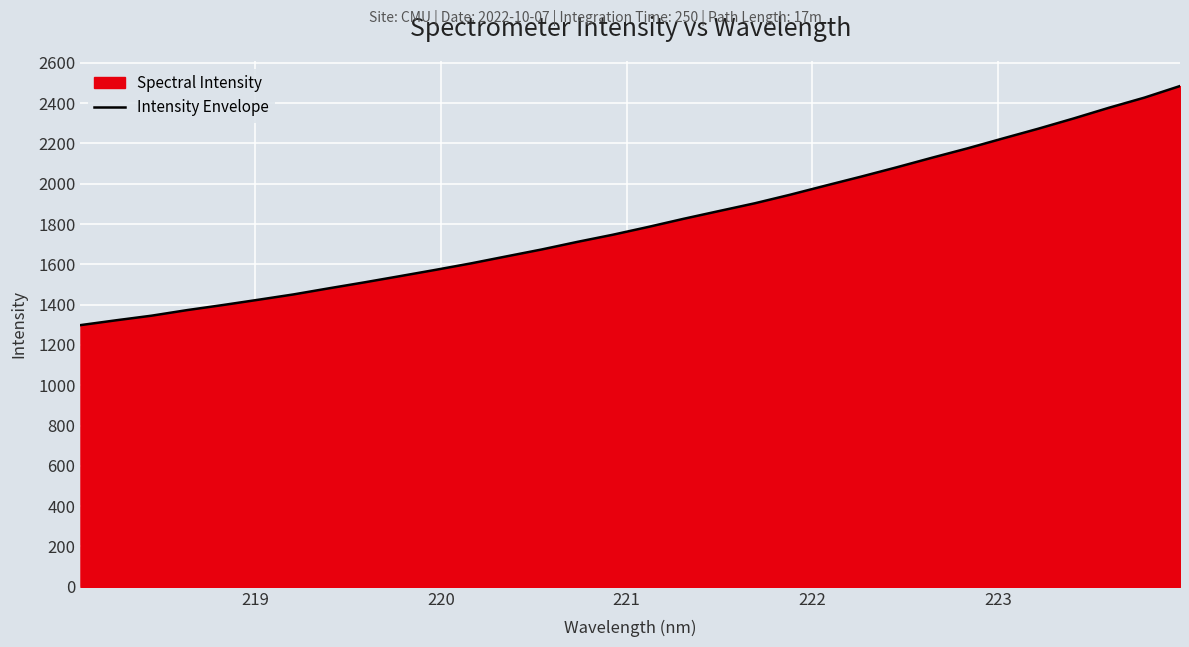

Count the number of data series in this chart.

1